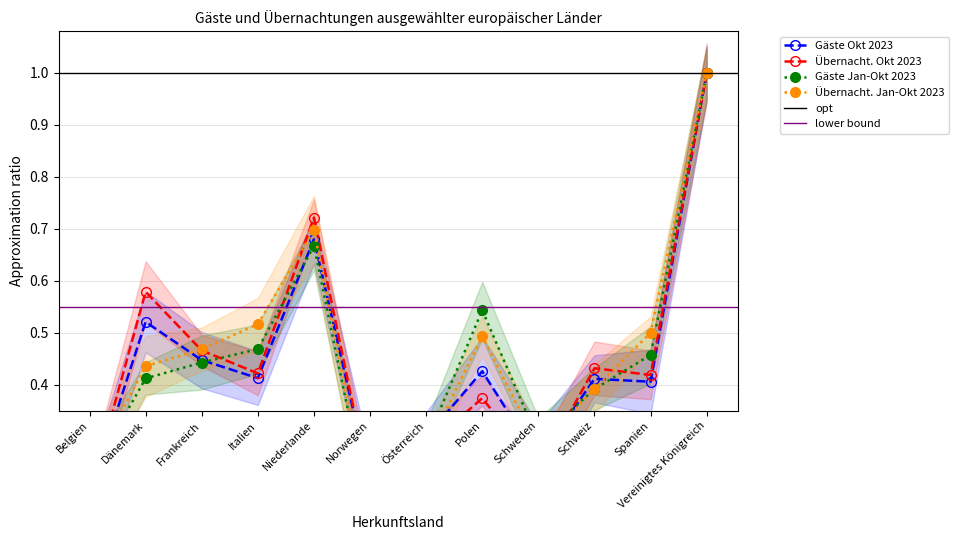

What is the value of the Übernacht. Okt 2023 point at the 10th from the left?

0.4